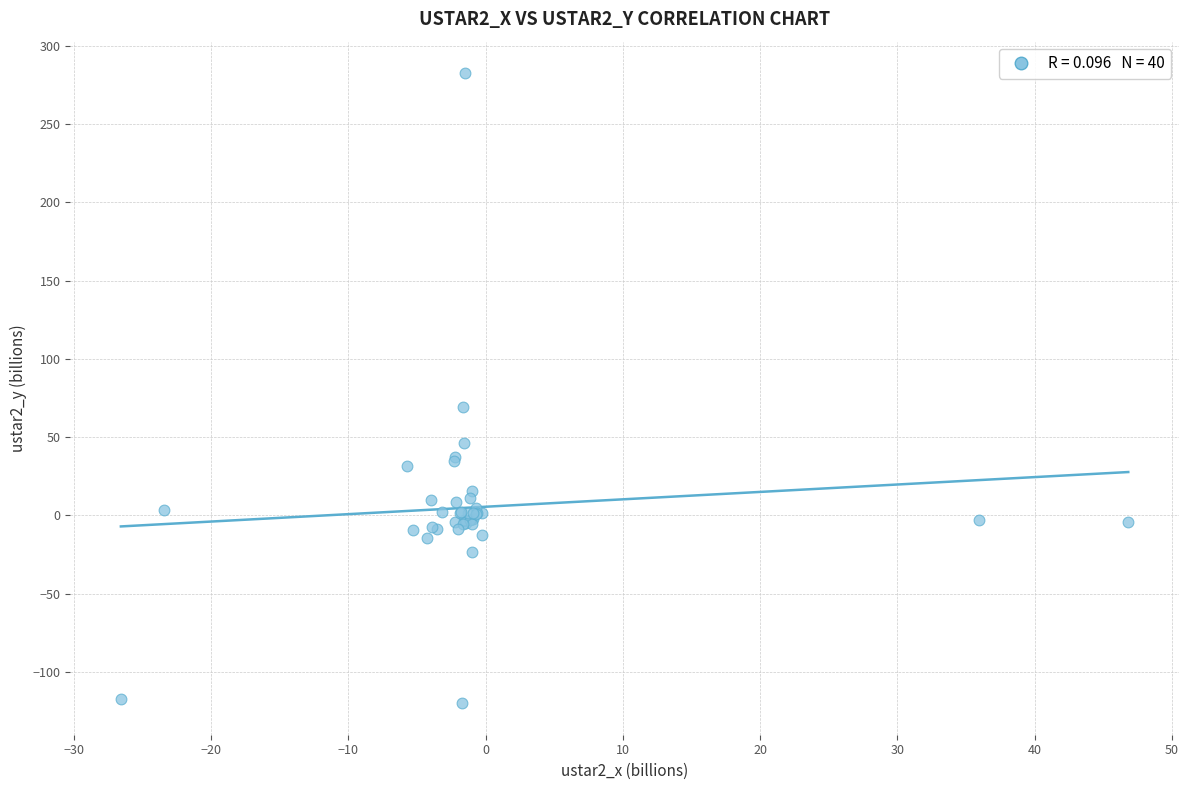

What Y value in the scatter plot is closest to 81?

69.3